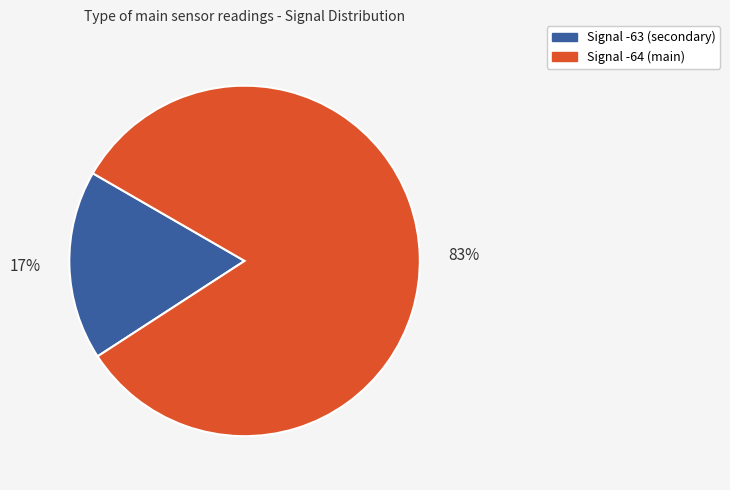

Is it true that Signal -64 (main) is 91% of the pie?

False